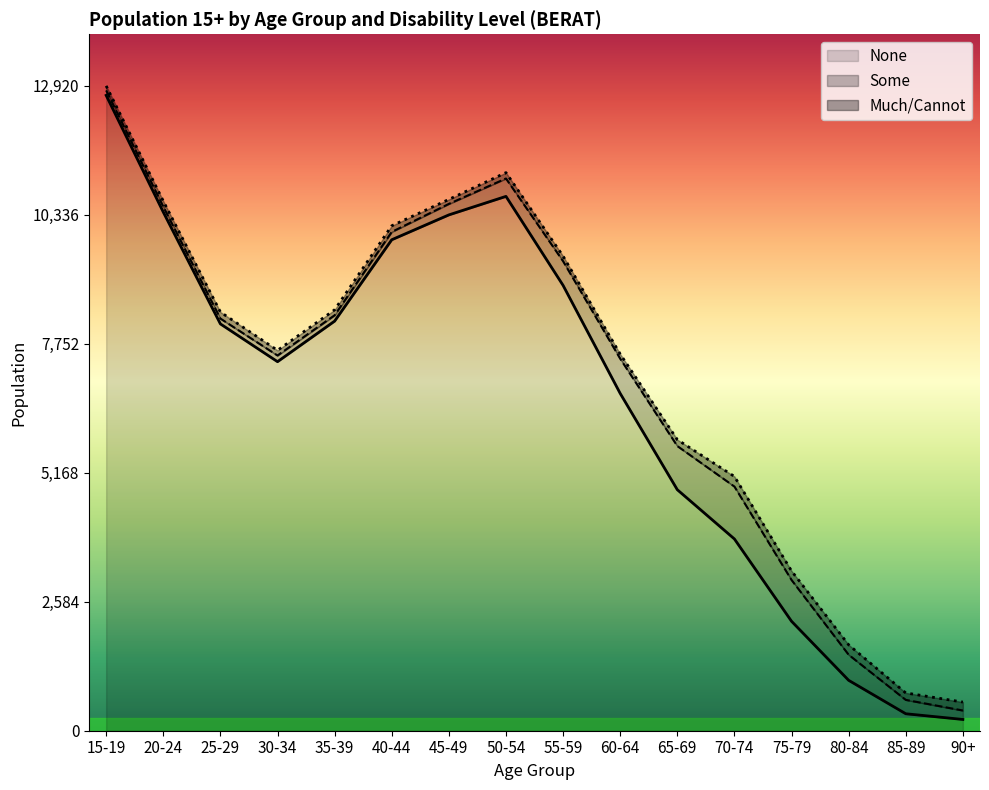

In None, how many points are lower than both neighbors (excluding endpoints)?

1